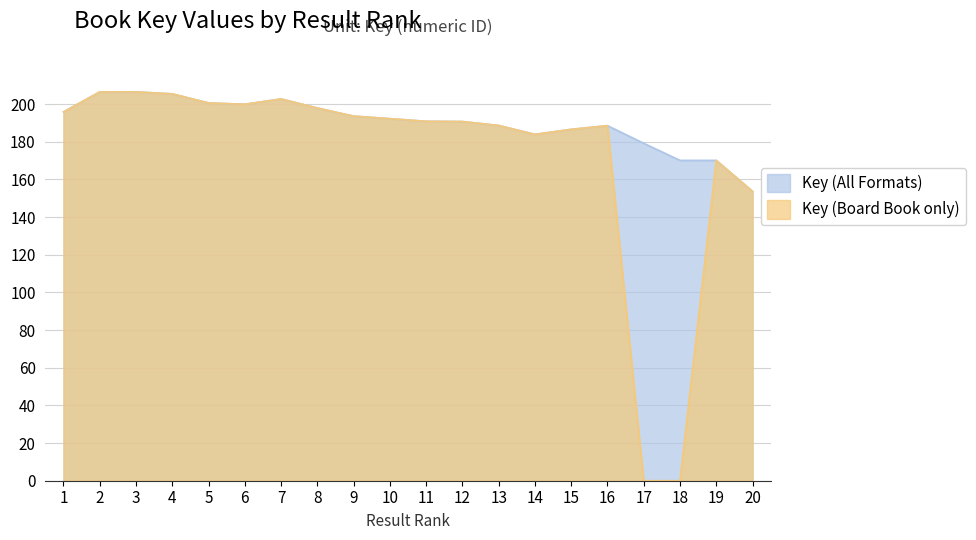

Between 1 and 2, which series saw the biggest shift?

Key (All Formats)